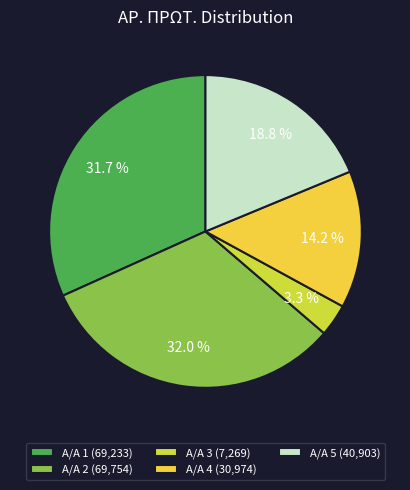

Is there a majority slice in this chart?

No